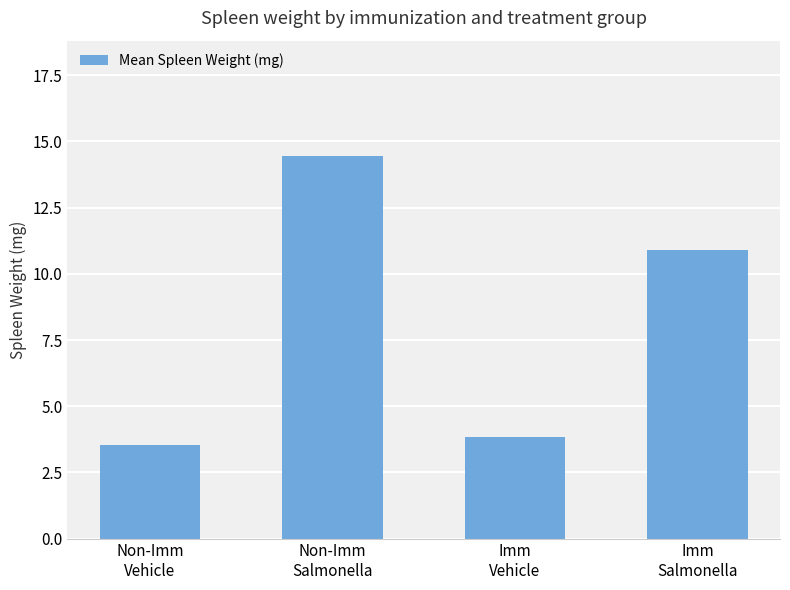

List the labels in order of value, smallest first.

Non-Imm
Vehicle, Imm
Vehicle, Imm
Salmonella, Non-Imm
Salmonella